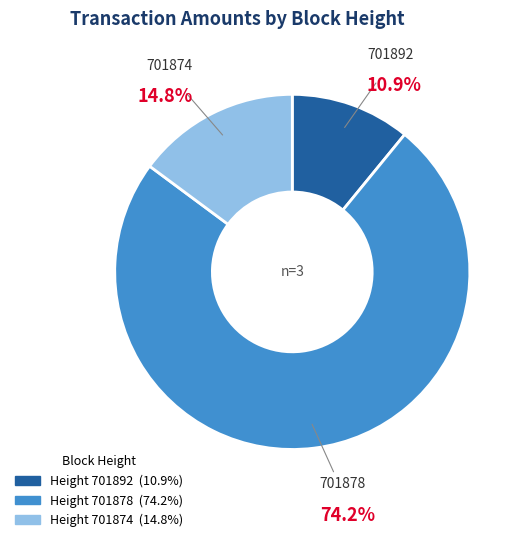

How many segments does this pie chart have?

3